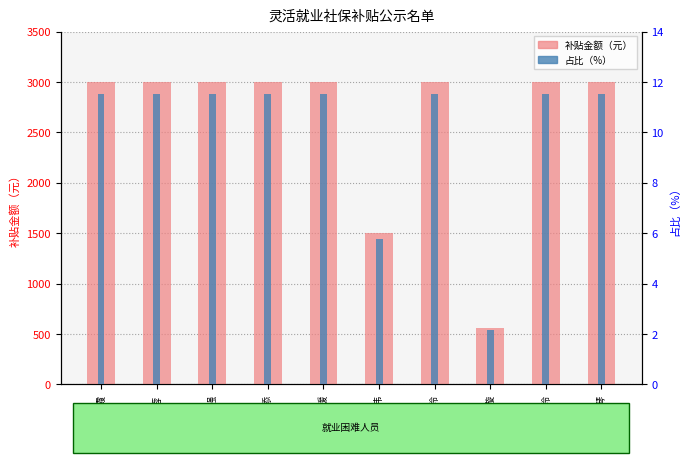

Where does the 占比（%） series first go above 11?

陈丽霞